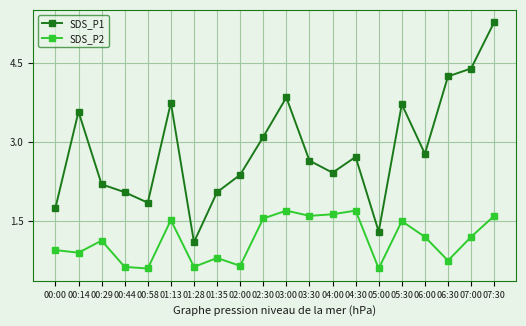

At which label does SDS_P1 first exceed 2?

00:14